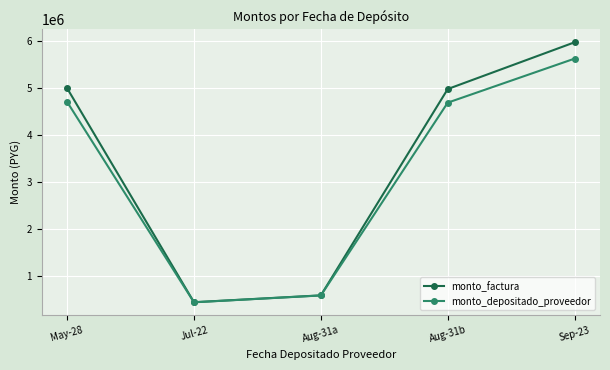

At Aug-31b, list the series in order from largest to smallest.

monto_factura, monto_depositado_proveedor